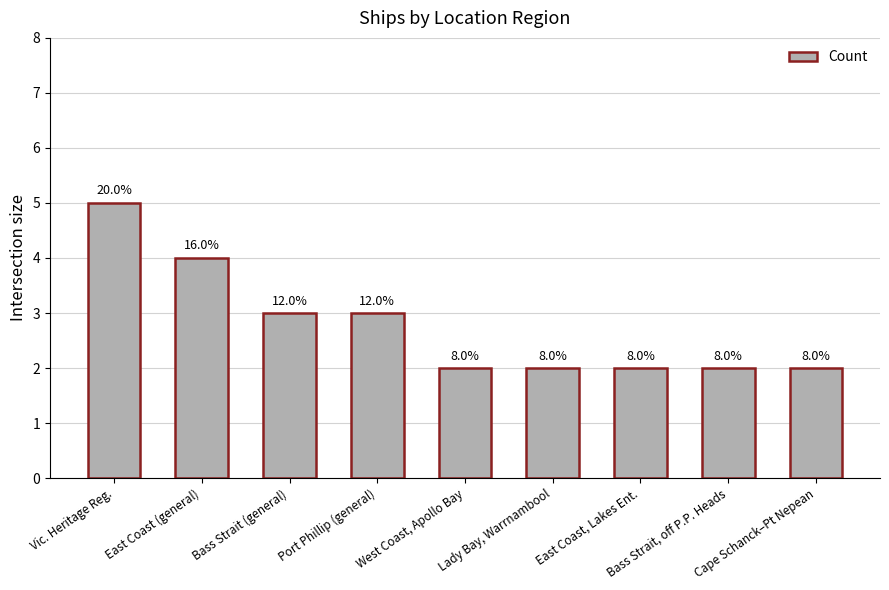

What is the maximum value shown in the chart?

5